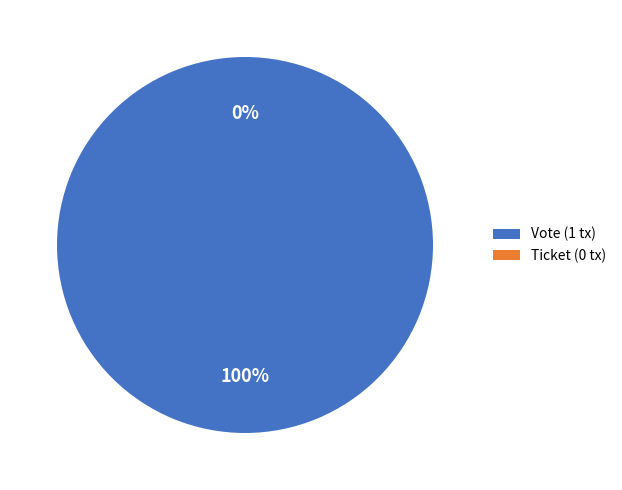

What is the smallest slice in the pie chart?

Ticket